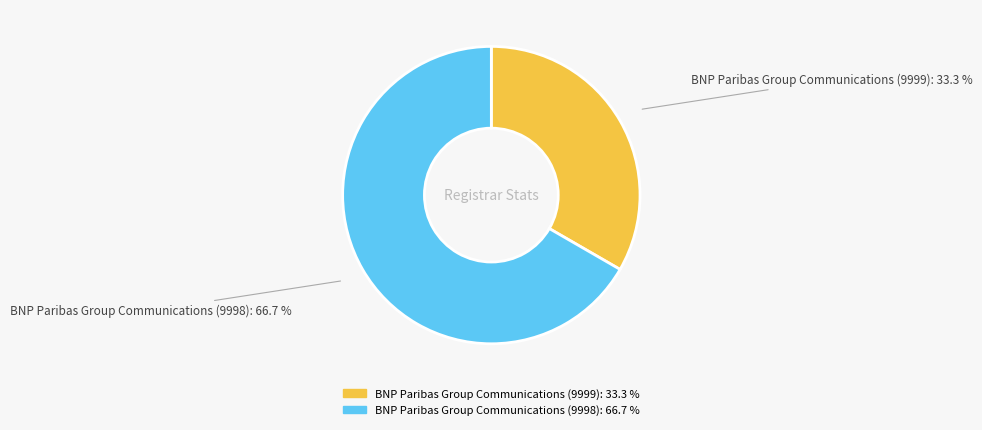

Does any single category account for the majority?

Yes